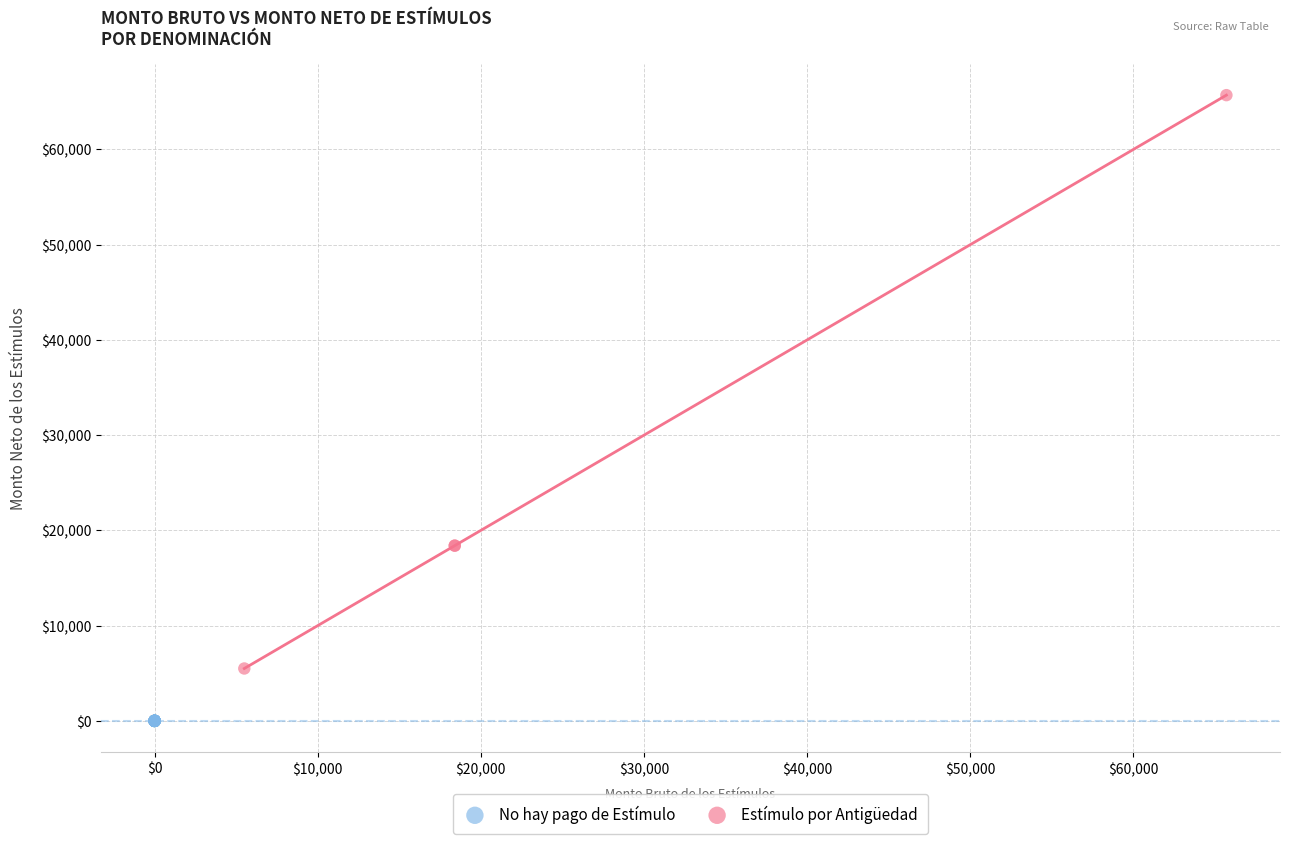

Which series contains the lowest Y value?

No hay pago de Estímulo